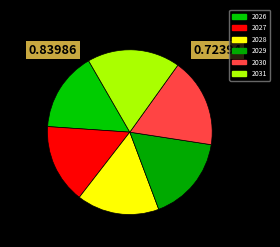

How many slices are in this pie chart?

6